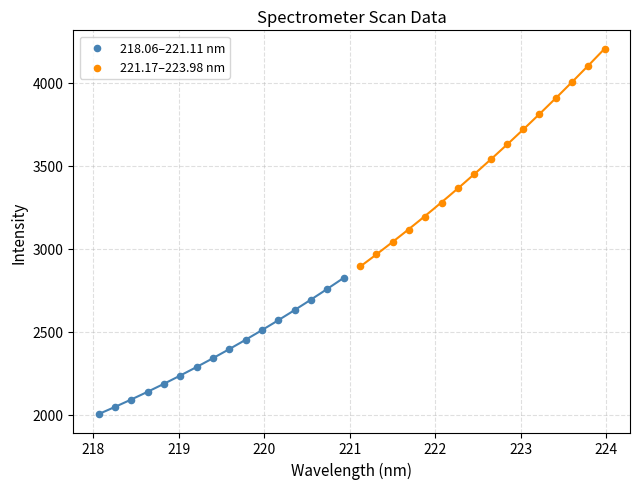

Which series has the widest spread of Y values?

221.17–223.98 nm